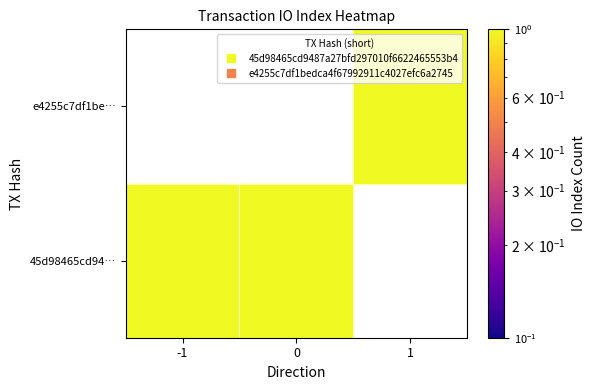

At which category is the sum across all series the highest?

1